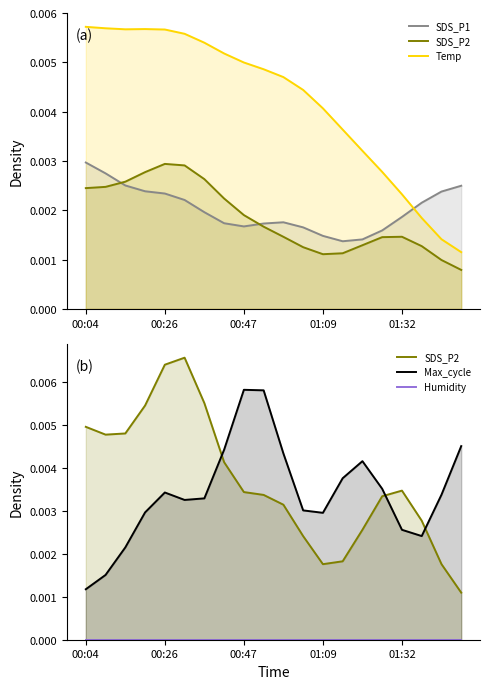

How many lines are shown in the chart?

5